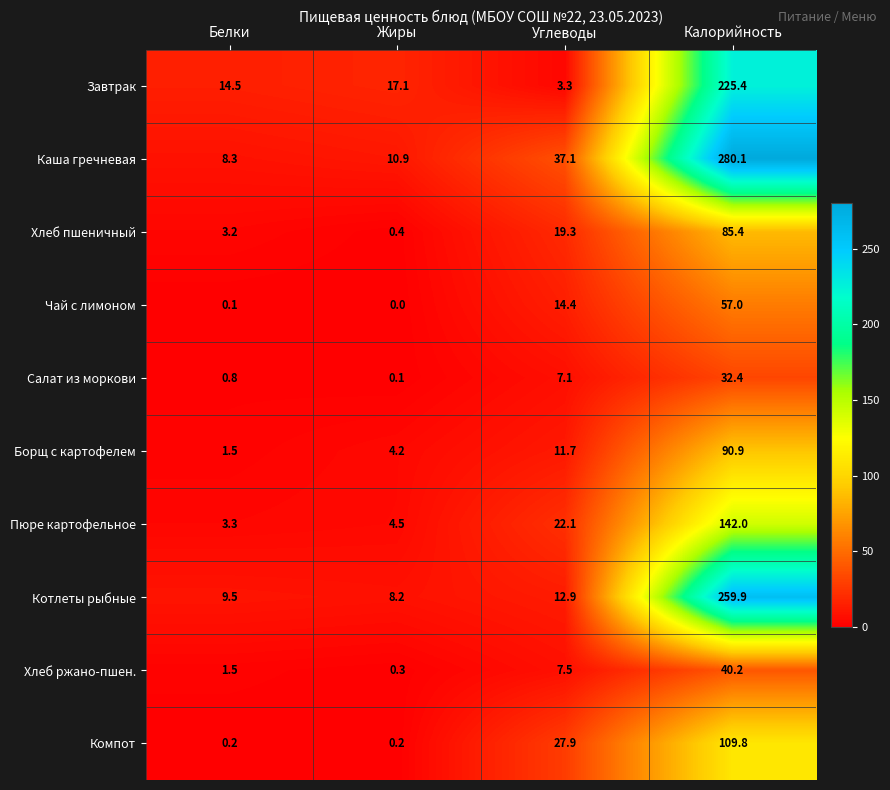

What is the average value of the Чай с лимоном series?

17.9